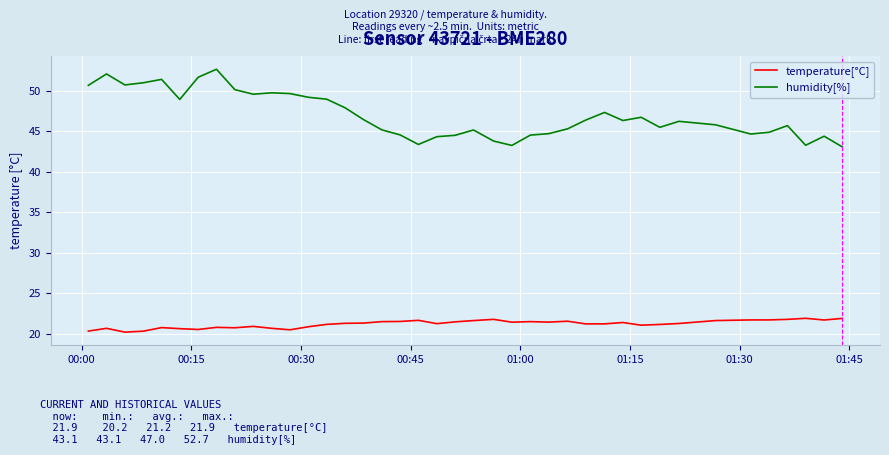

Which series has the largest total across all categories?

humidity[%]